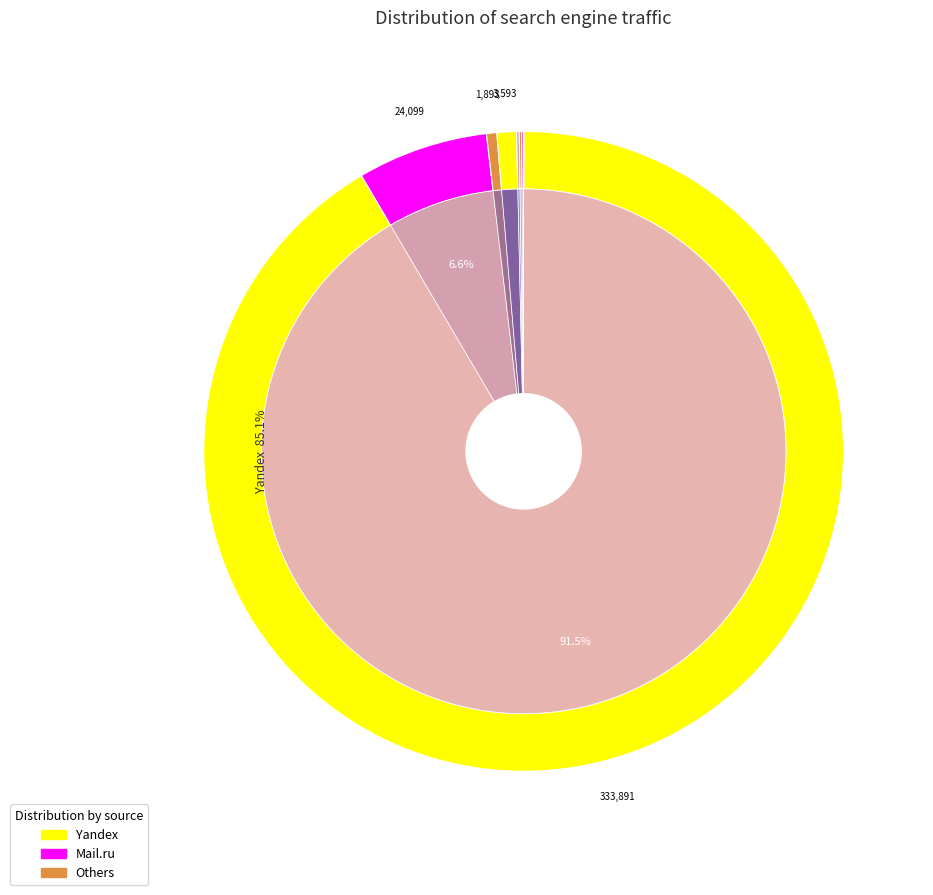

Combined, do Webalta and QIP.ru account for over 50%?

No